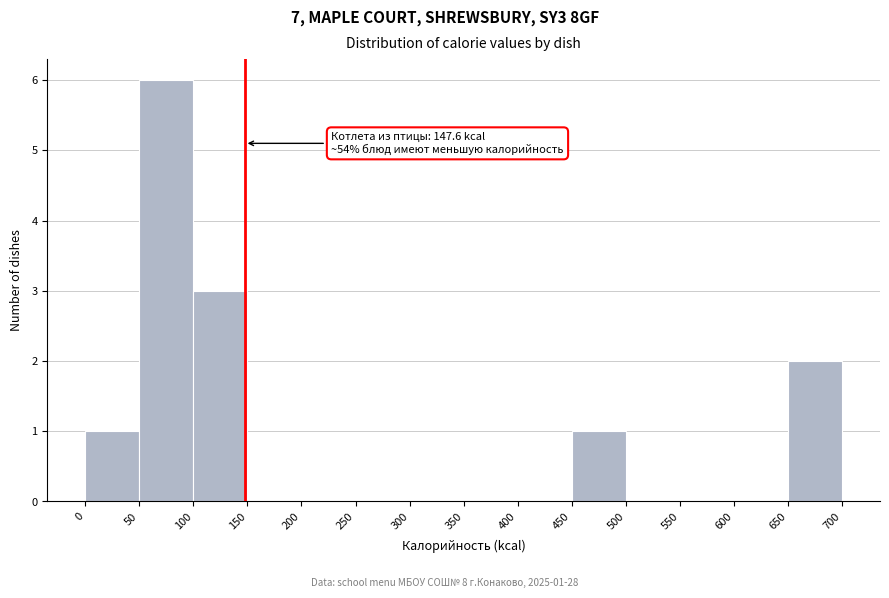

Which range on the x-axis has the tallest bar?

50 to 100